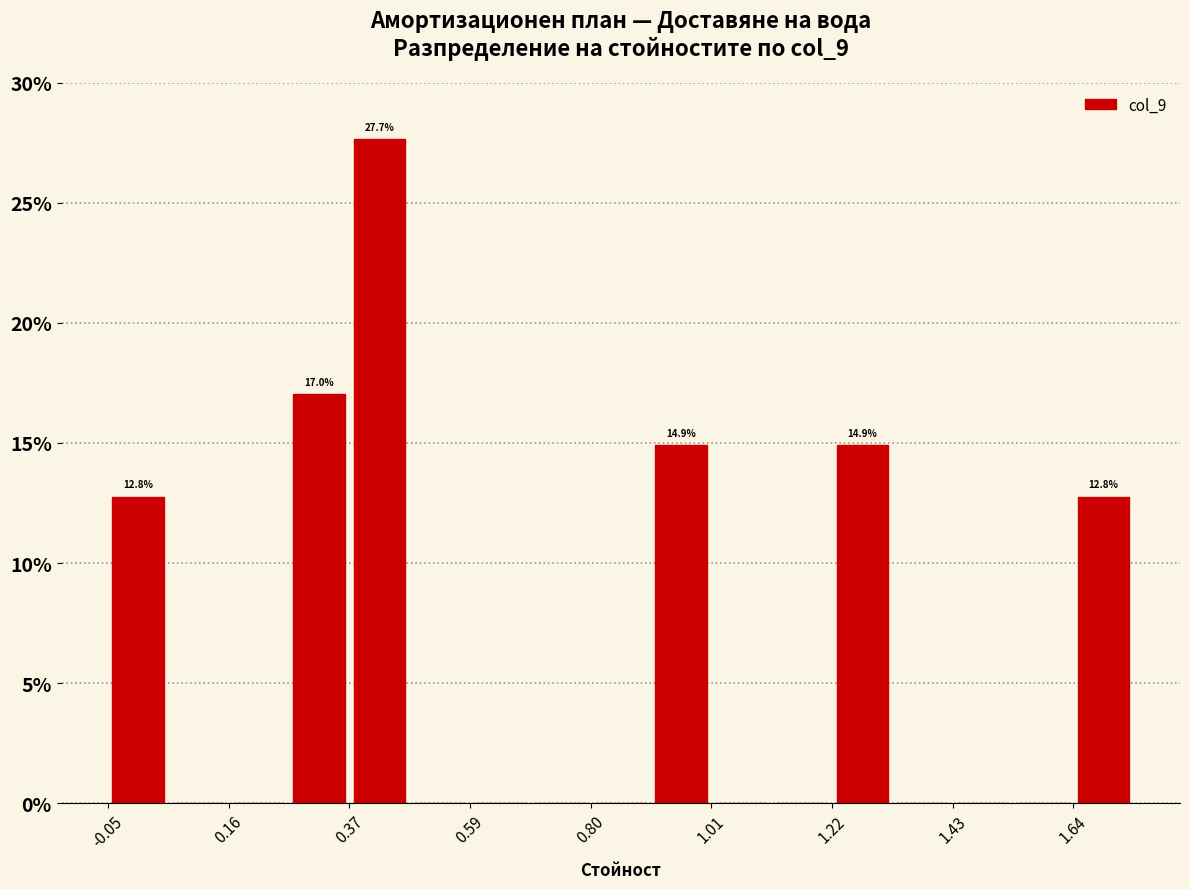

Around what value on the x-axis is the tallest bar? Give the approximate position of its centre, as read against the axis.

0.45